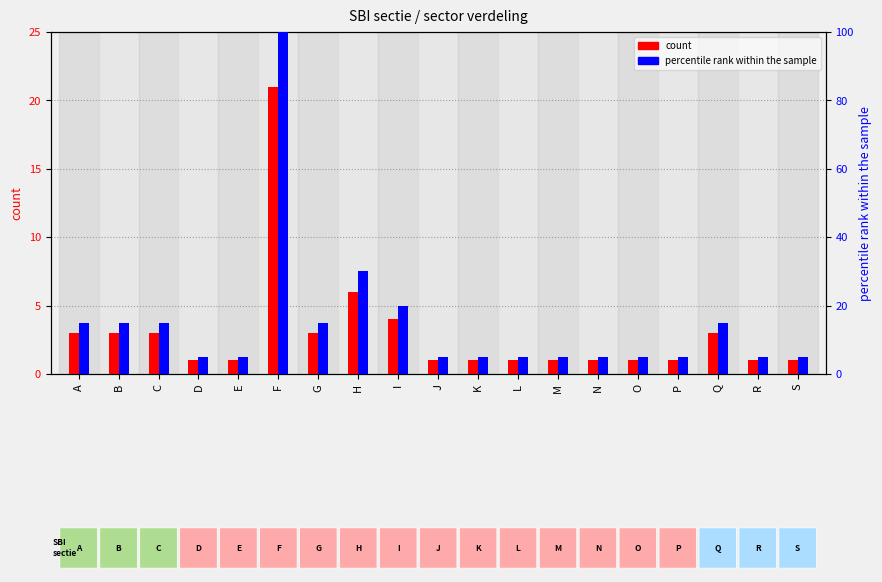

List the labels in order of percentile rank within the sample value, smallest first.

D, E, J, K, L, M, N, O, P, R, S, A, B, C, G, Q, I, H, F